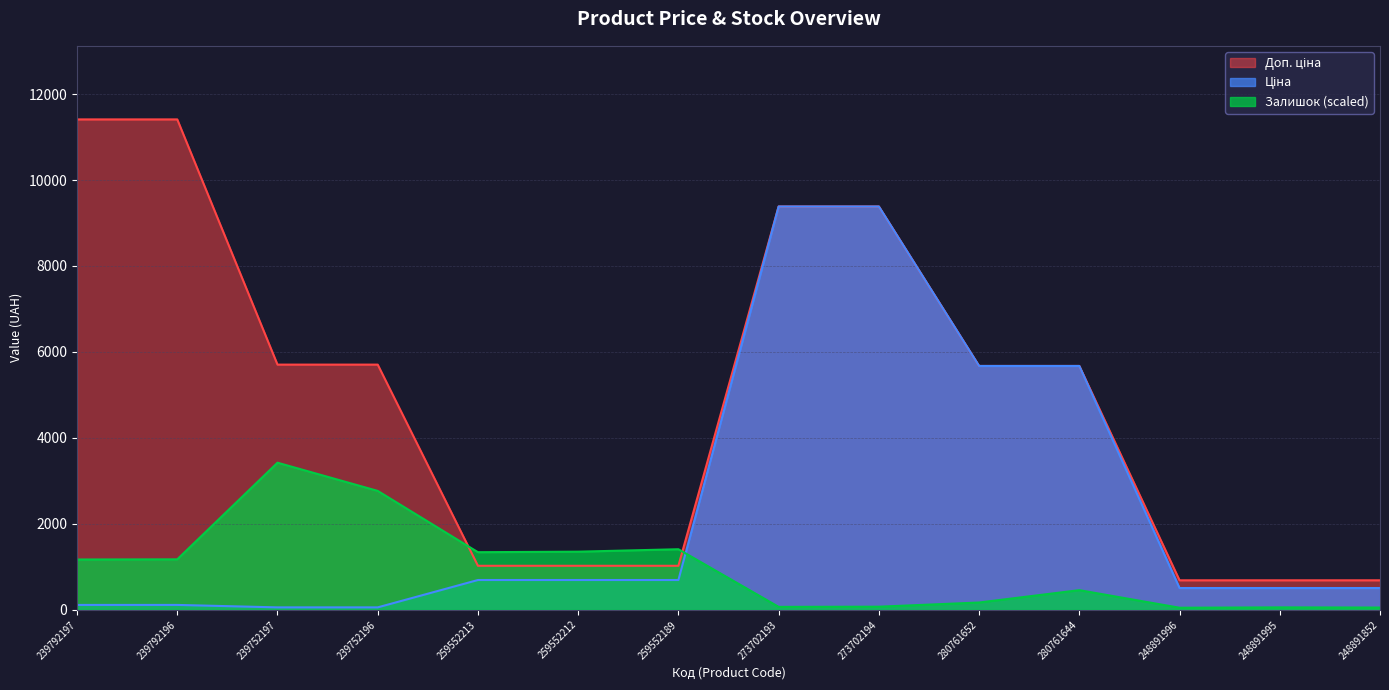

What is the approximate value of Доп. ціна at 280761644?

5673.8